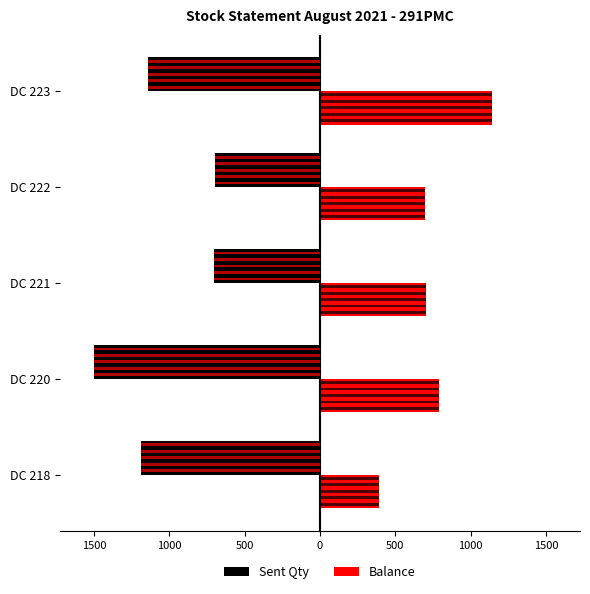

What is the value of the Sent Qty bar at the 5th from the left?

-1143